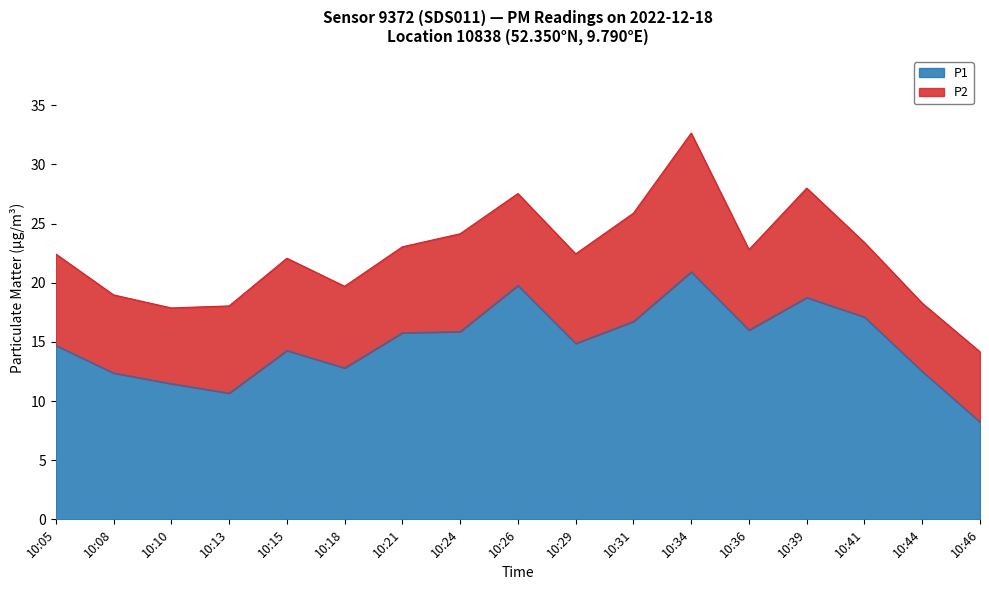

How many lines are shown in the chart?

2